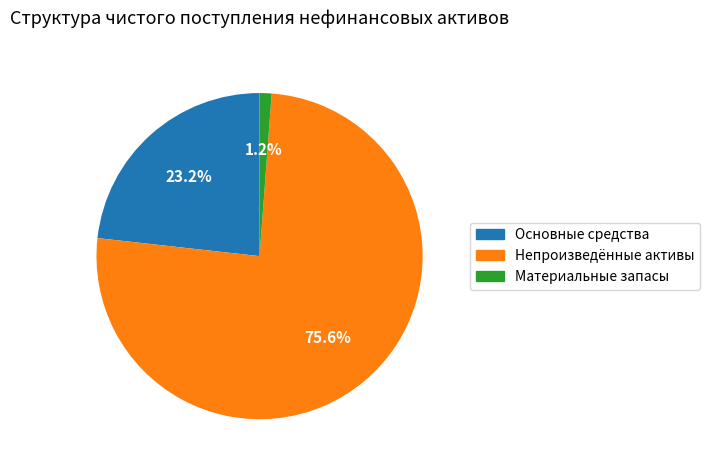

Is there any slice that represents more than half of the pie?

Yes